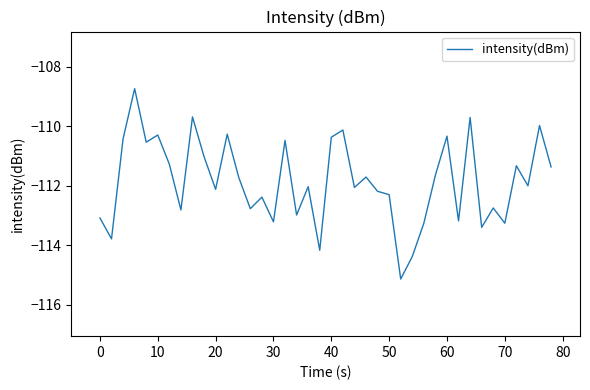

What is the maximum value shown in the chart?

-108.7